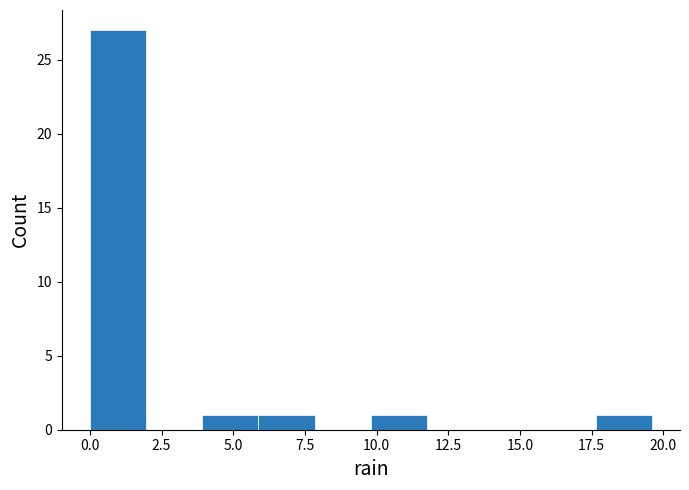

Around what value on the x-axis is the tallest bar? Give the approximate position of its centre, as read against the axis.

1.0